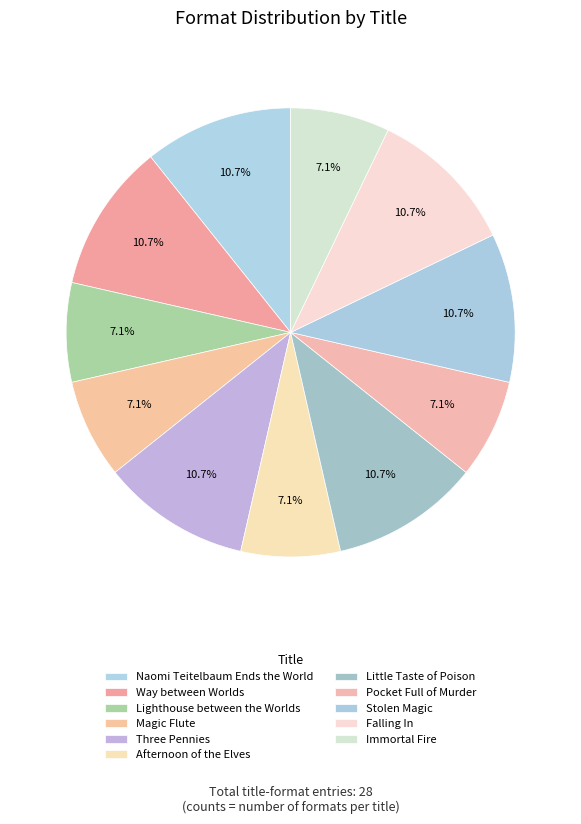

Which category has the smallest portion of the pie?

Lighthouse between the Worlds